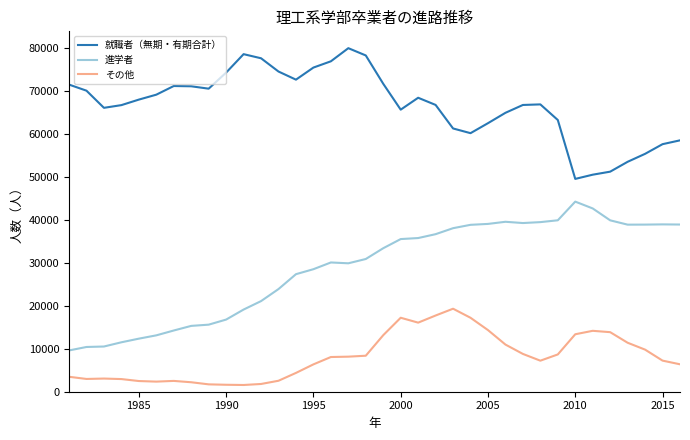

Which series has the largest total across all categories?

就職者（無期・有期合計）